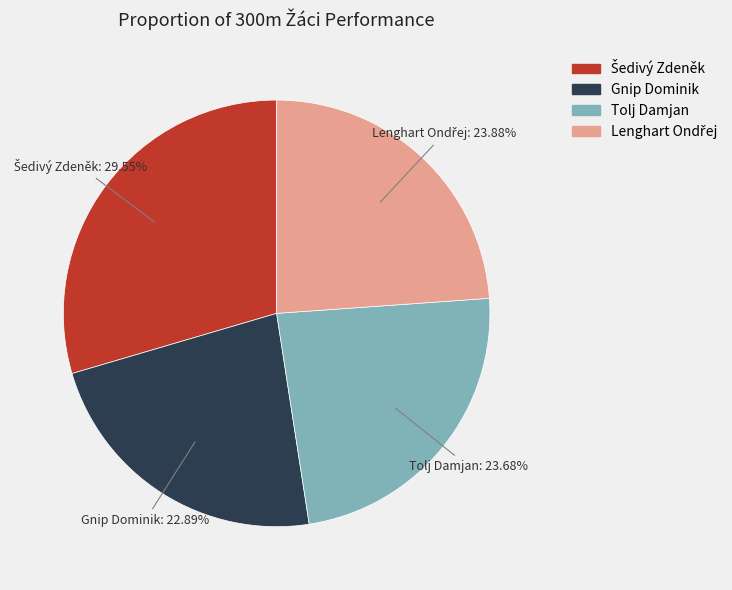

Approximately how many times larger is the value at Gnip Dominik compared to Tolj Damjan?

1.0